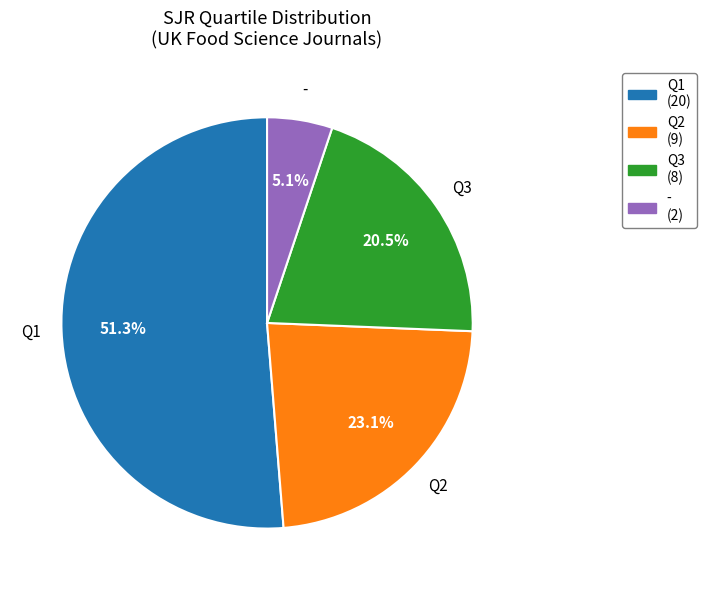

Combined, what portion of the pie is Q3 and -?

25.6%